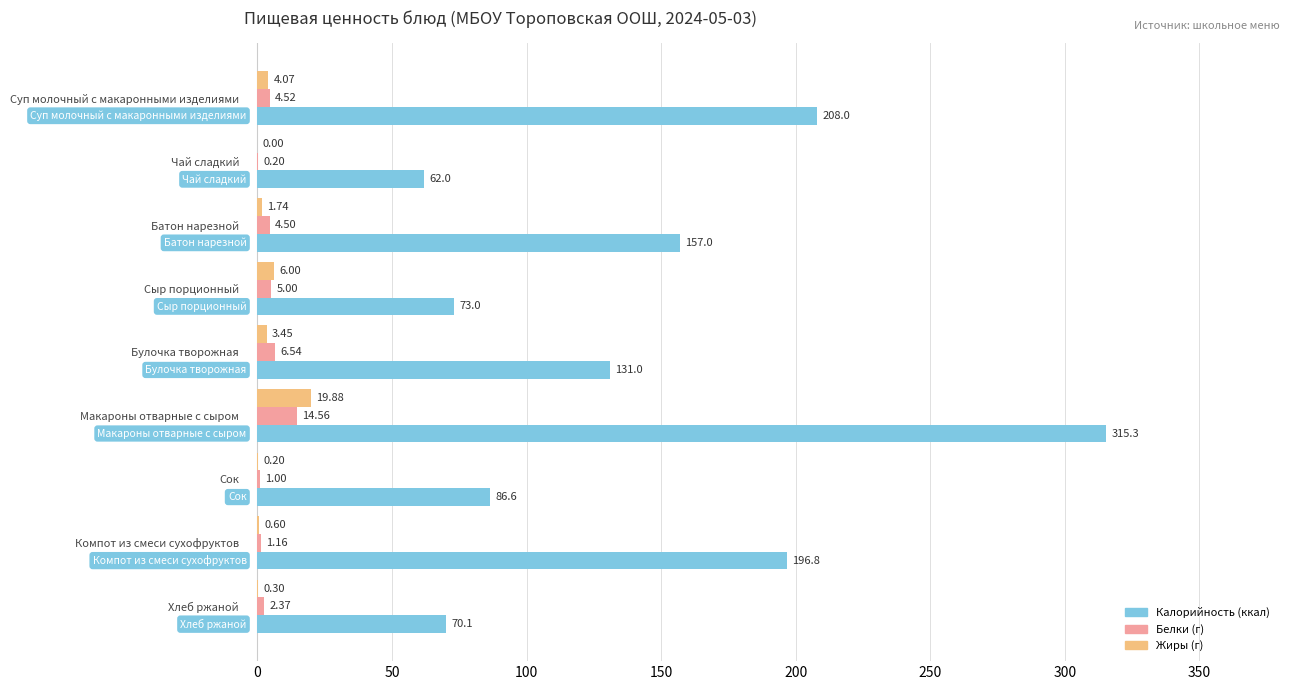

At which category is the sum across all series the highest?

Макароны отварные с сыром